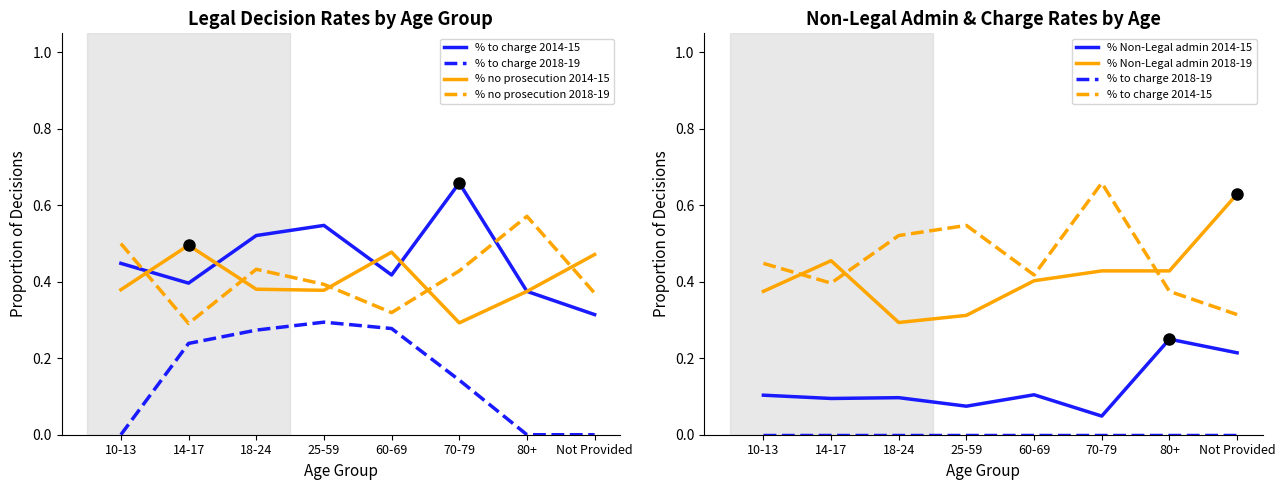

What is the spread (max minus min) of values at 80+?

0.6